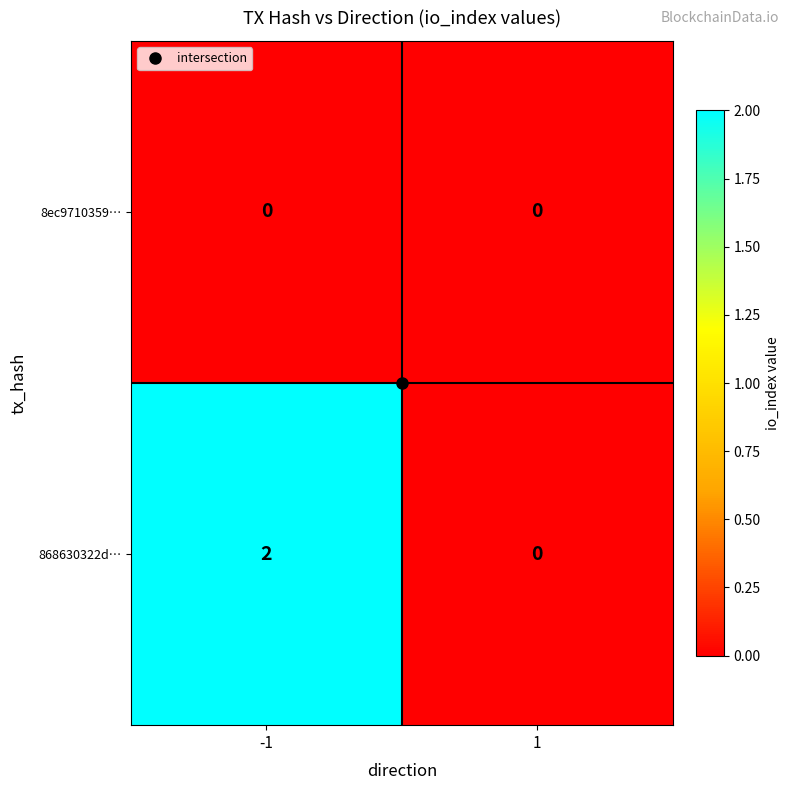

Which label corresponds to the largest value in the chart?

-1